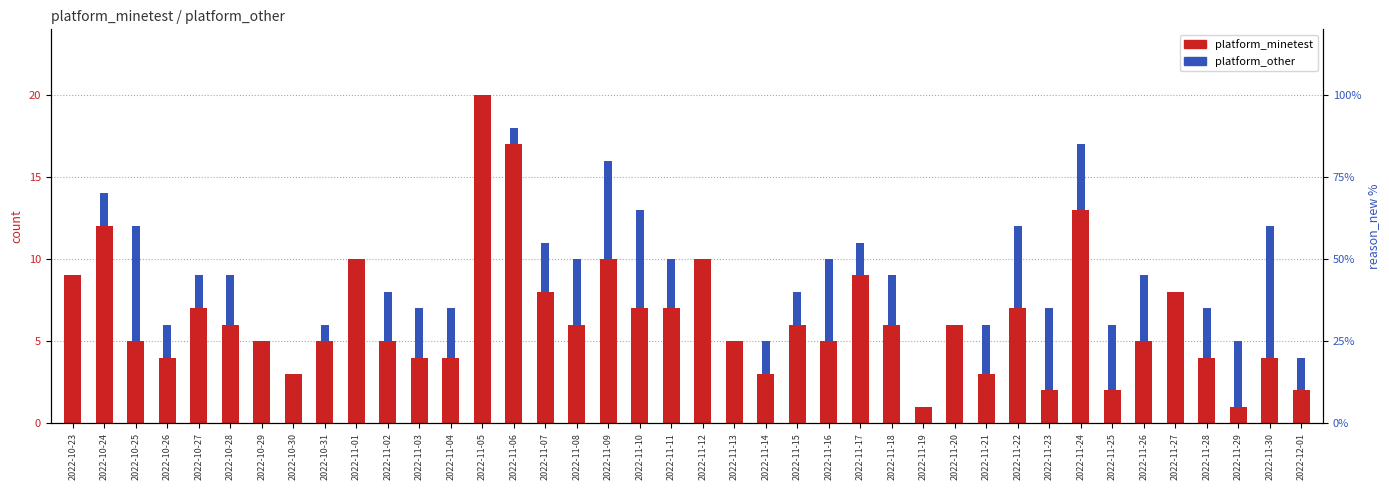

At which category does the chart reach its peak across all series?

2022-11-05